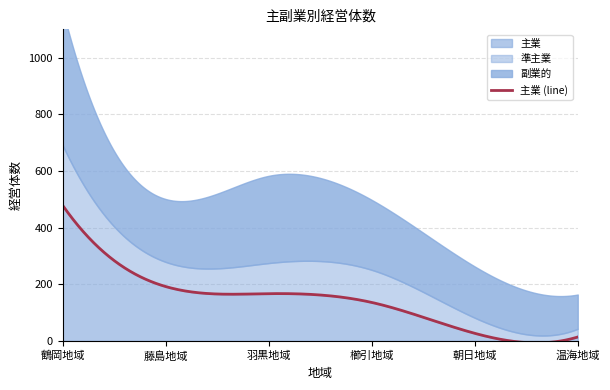

What is the average value of the 副業的 series?

260